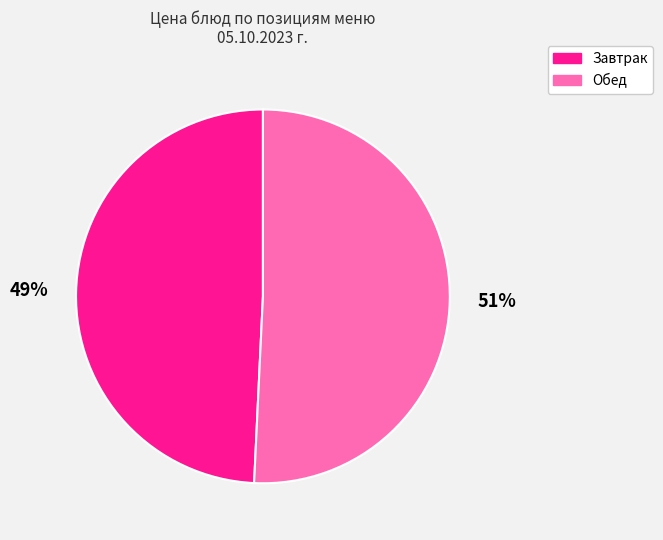

Count the number of slices in the pie.

2